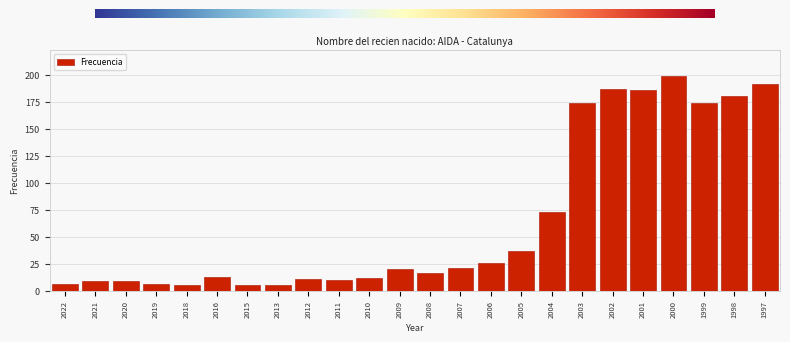

Reading left to right, extract all data points from this chart.

2022=6	2021=9	2020=9	2019=6	2018=5	2016=13	2015=5	2013=5	2012=11	2011=10	2010=12	2009=20	2008=16	2007=21	2006=26	2005=37	2004=73	2003=174	2002=187	2001=186	2000=199	1999=174	1998=180	1997=191